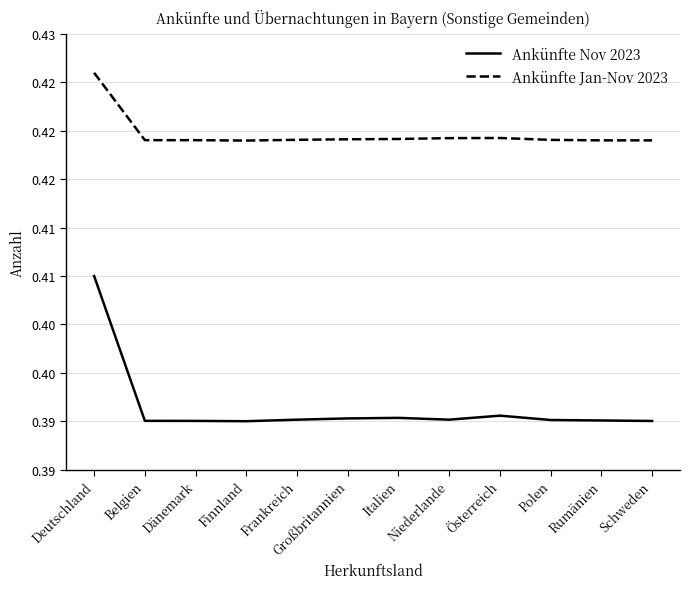

At which category is the sum across all series the highest?

Deutschland